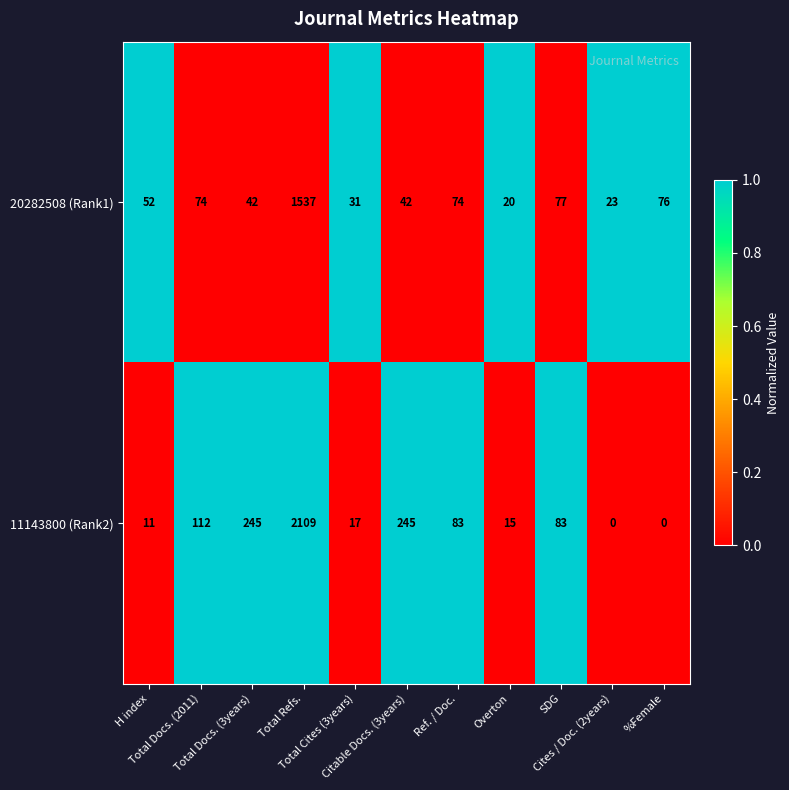

What is the difference between the maximum and minimum values in the 11143800 (Rank2) series?

2109